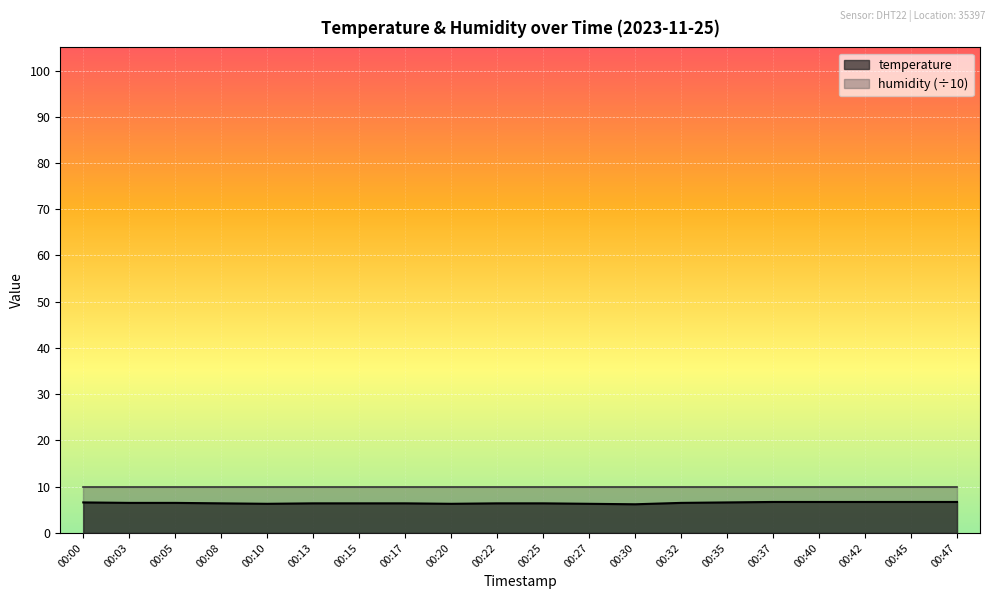

At which category does the chart reach its peak across all series?

00:37